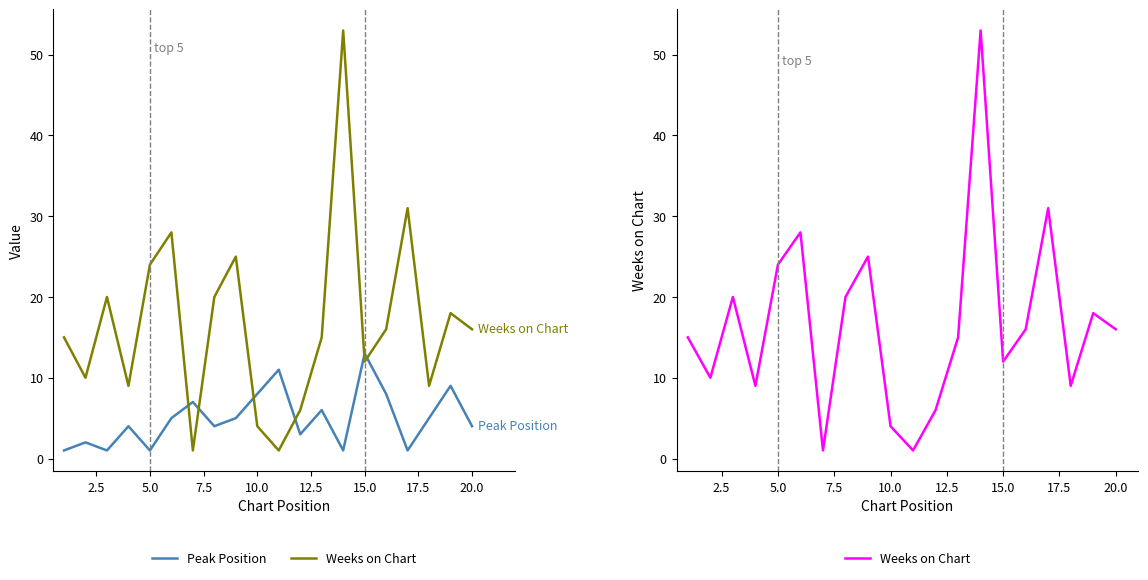

Between 0.0 and 10, which is larger?

10